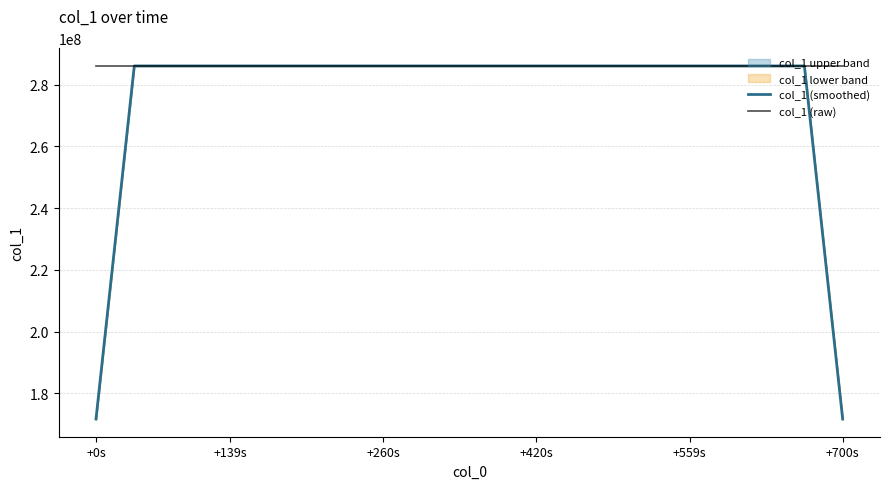

The value of col_1 (smoothed) at +700s is 171628203.0. True or false?

True